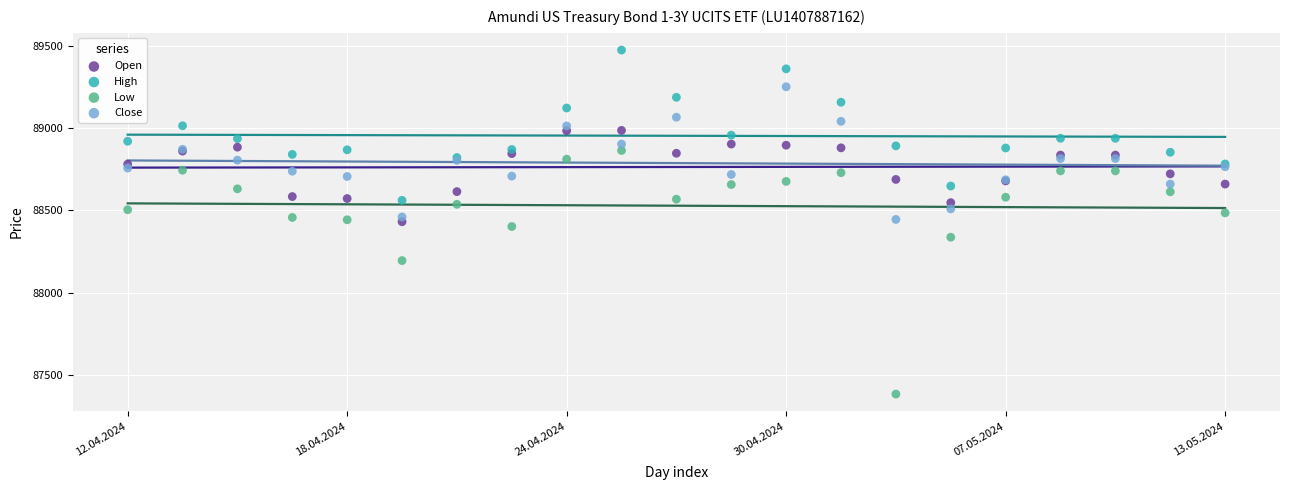

Which series has the largest Y range (max minus min)?

Low